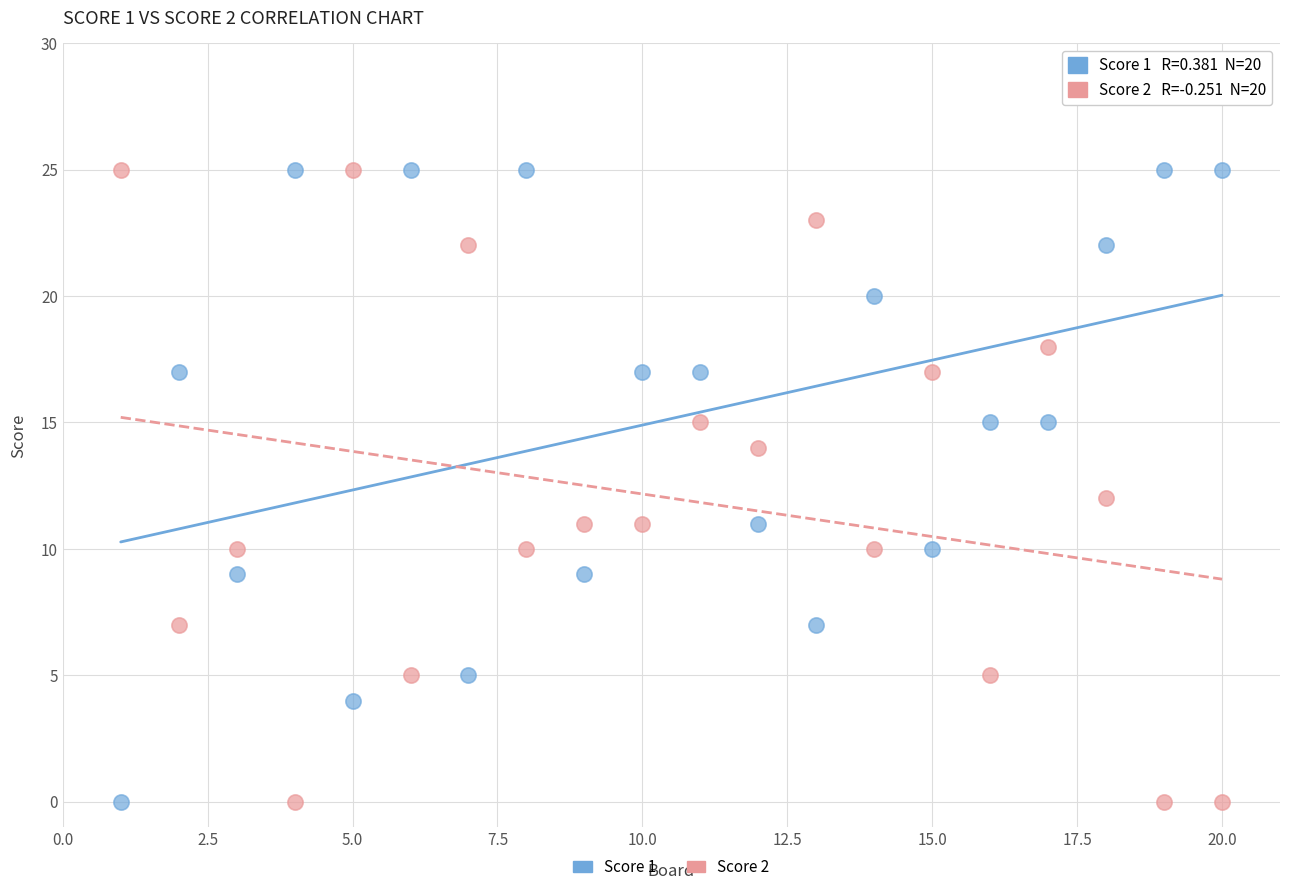

What are all the series names shown in the legend?

Score 1, Score 2